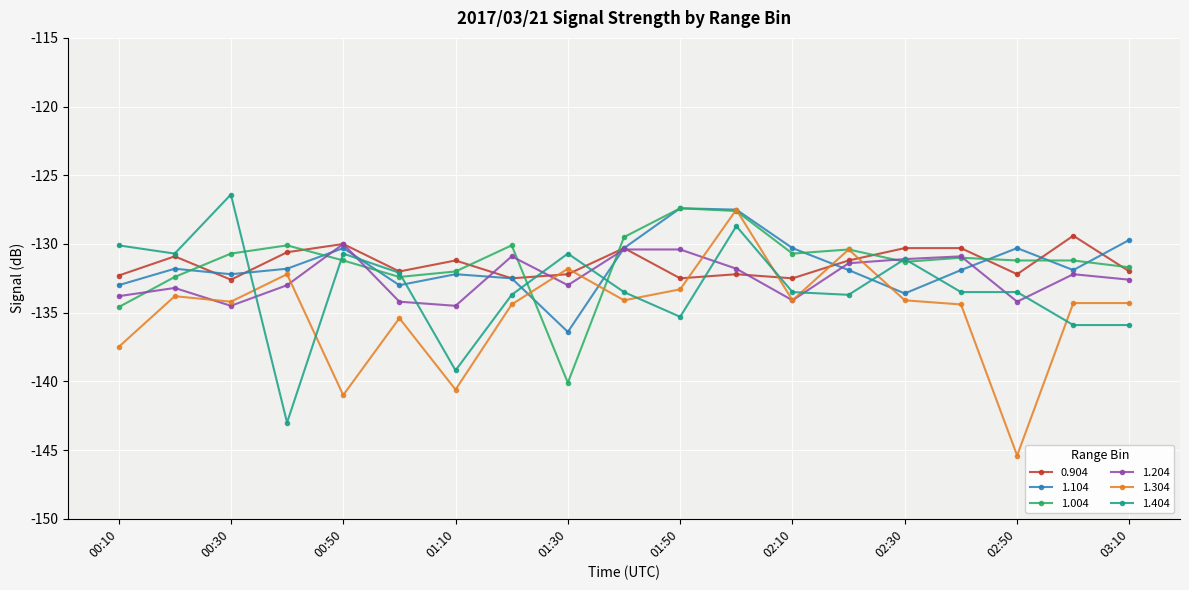

What is the value of the 1.204 point at the 6th from the left?

-134.2